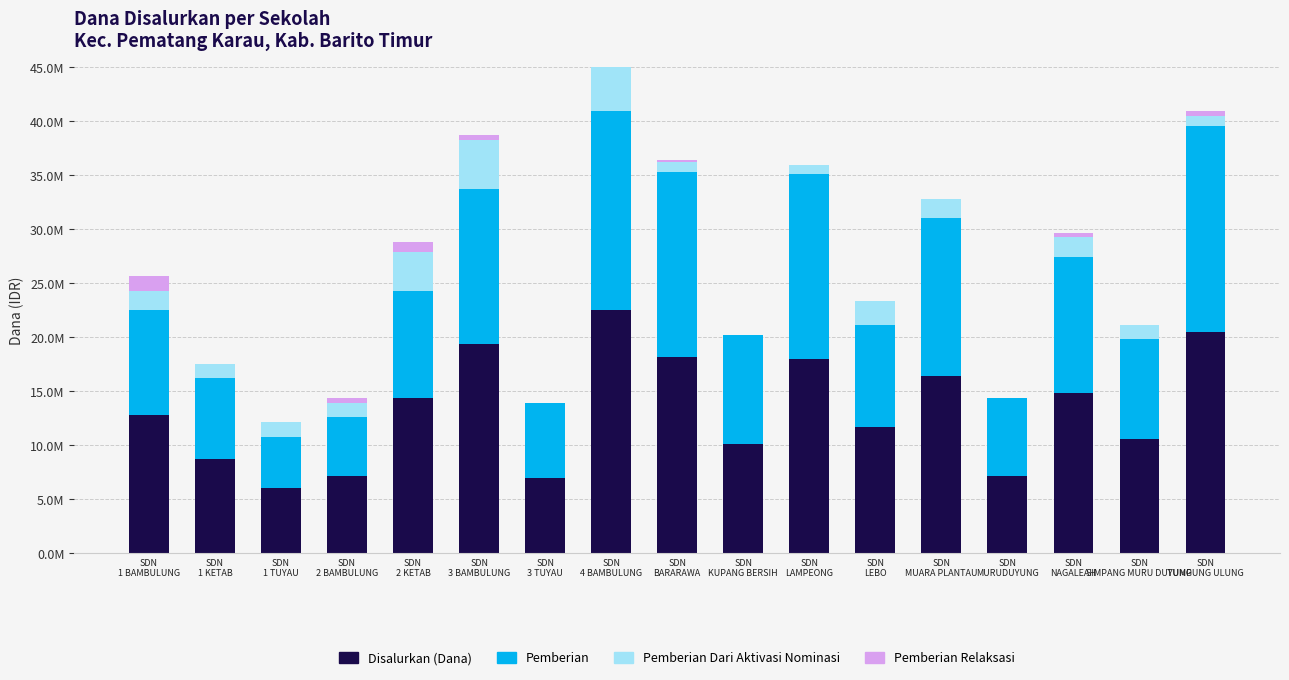

Which series has the largest total across all categories?

Disalurkan (Dana)